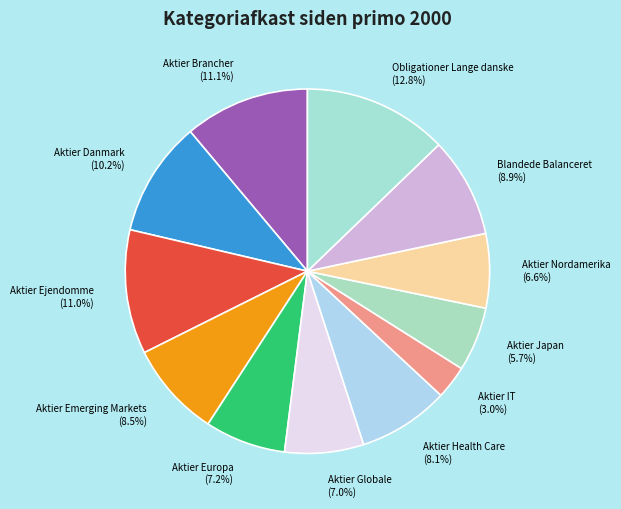

Does Aktier IT represent more than half of the total?

No